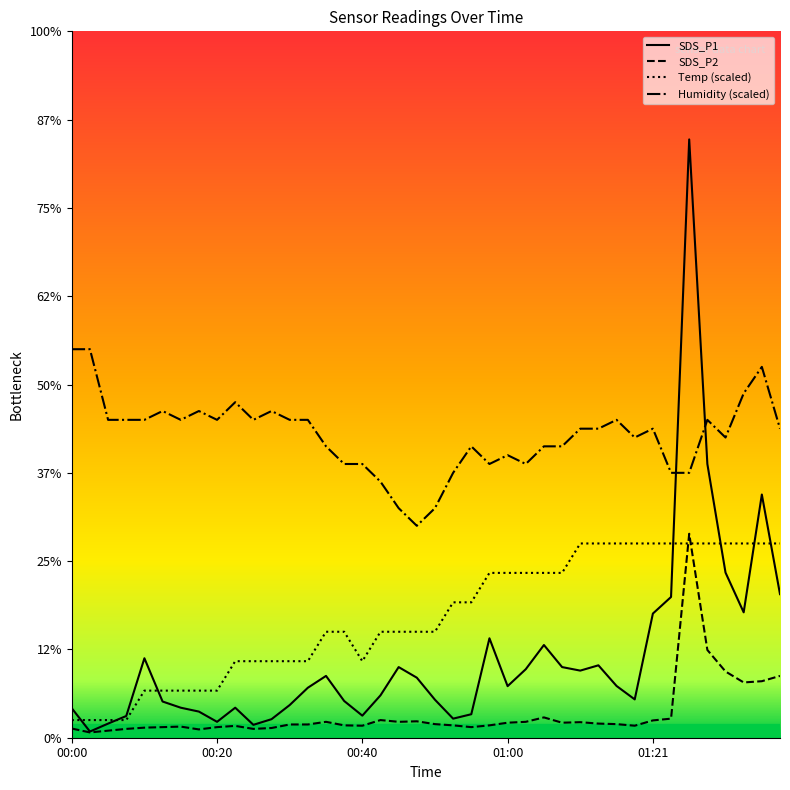

Reading left to right, extract all data points from this chart.

SDS_P1: 1.7	0.3	0.8	1.2	4.5	2.0	1.7	1.5	0.9	1.7	0.7	1.1	1.9	2.8	3.5	2.1	1.2	2.4	4.0	3.4	2.1	1.1	1.3	5.6	2.9	3.9	5.2	4.0	3.8	4.1	2.9	2.2	7.0	8.0	33.9	15.5	9.3	7.1	13.8	8.1
SDS_P2: 0.5	0.3	0.4	0.5	0.6	0.6	0.6	0.5	0.6	0.7	0.5	0.6	0.8	0.8	0.9	0.7	0.7	1.0	0.9	0.9	0.8	0.7	0.6	0.7	0.8	0.9	1.1	0.8	0.9	0.8	0.8	0.7	1.0	1.1	11.6	5.0	3.8	3.1	3.2	3.5
Temp (scaled): 1.0	1.0	1.0	1.0	2.7	2.7	2.7	2.7	2.7	4.3	4.3	4.3	4.3	4.3	6.0	6.0	4.3	6.0	6.0	6.0	6.0	7.7	7.7	9.3	9.3	9.3	9.3	9.3	11.0	11.0	11.0	11.0	11.0	11.0	11.0	11.0	11.0	11.0	11.0	11.0
Humidity (scaled): 22.0	22.0	18.0	18.0	18.0	18.5	18.0	18.5	18.0	19.0	18.0	18.5	18.0	18.0	16.5	15.5	15.5	14.5	13.0	12.0	13.0	15.0	16.5	15.5	16.0	15.5	16.5	16.5	17.5	17.5	18.0	17.0	17.5	15.0	15.0	18.0	17.0	19.5	21.0	17.5